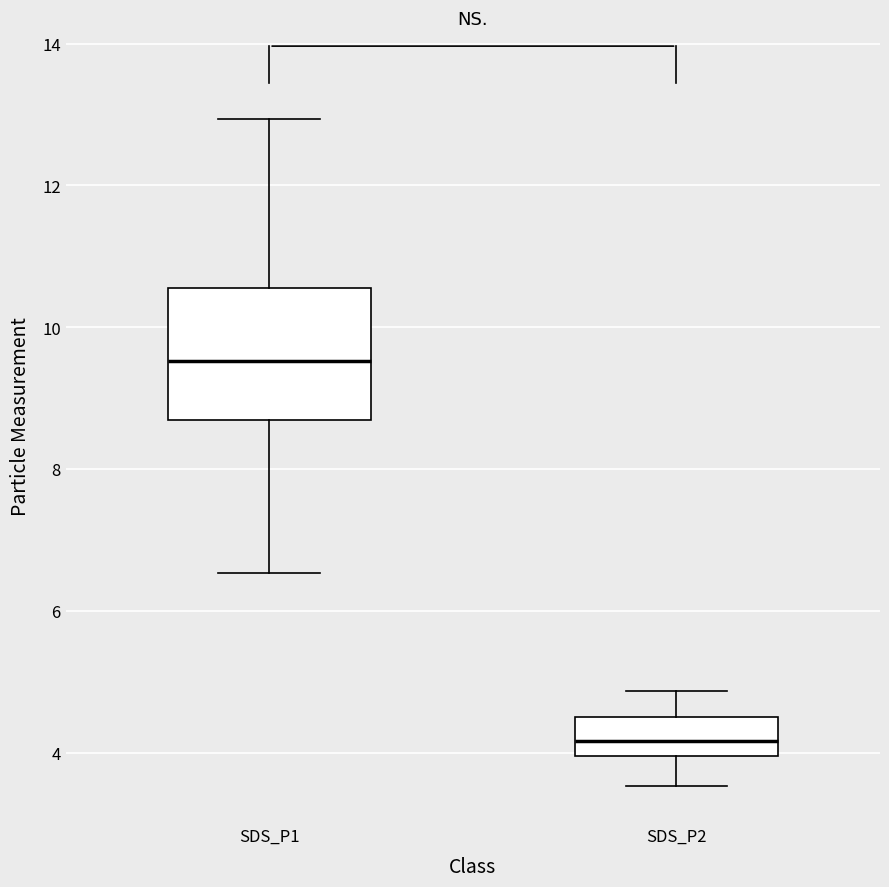

Reading left to right, read every box against the y-axis: the position of its median line, the range the box covers, and the ends of its whiskers. The values are not printed on the chart, so give them approximately, as read against the axis.

SDS_P1: median 9.6, box 8.6 to 10.6, whiskers 6.6 to 13.0
SDS_P2: median 4.2, box 4.0 to 4.6, whiskers 3.6 to 4.8